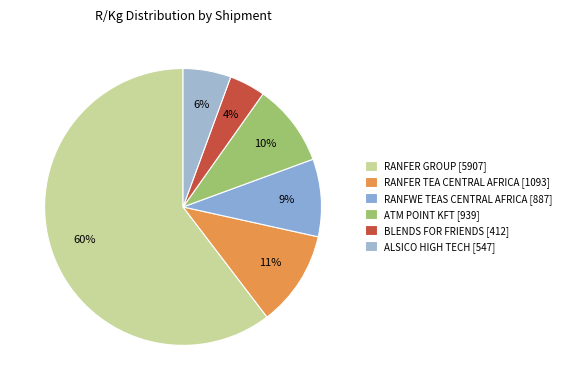

What is the smallest slice in the pie chart?

BLENDS FOR FRIENDS [412]